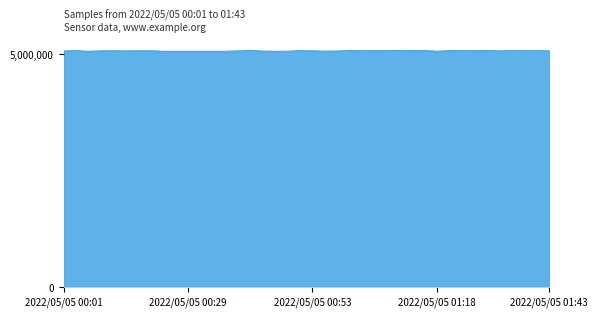

What is the maximum value shown in the chart?

5072056